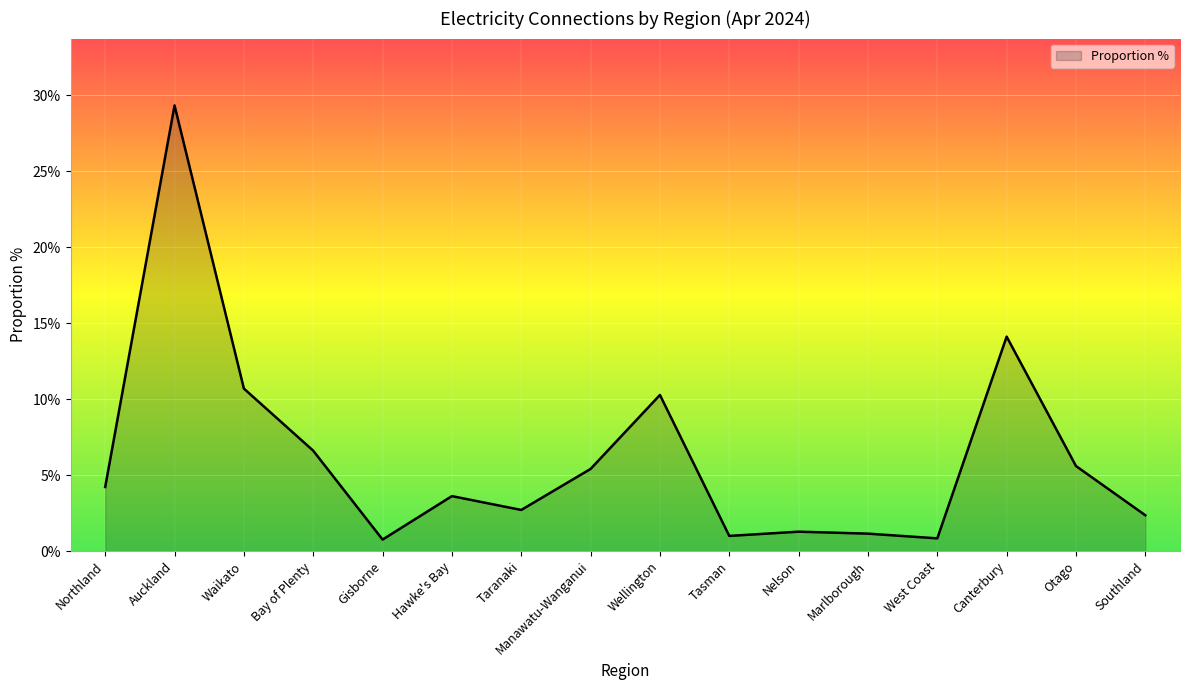

True or false: the data has more than 1 interior local peaks.

True